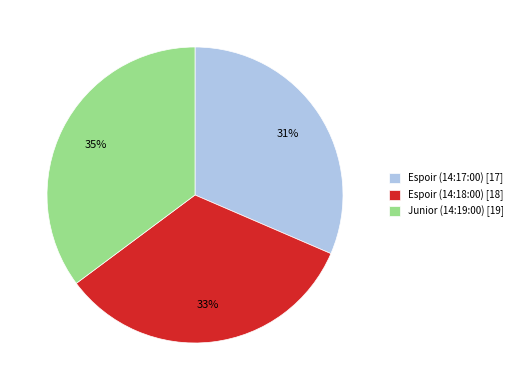

How many segments does this pie chart have?

3